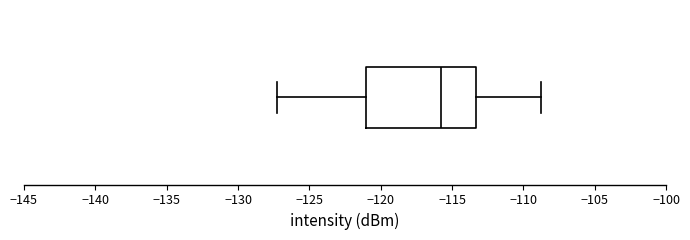

Transcribe this box plot: give where the median line is, the range the box spans, and where the two whiskers end, as read against the x-axis. The values are not printed on the chart, so give them approximately, as read against the axis.

median -116.0, box -121.0 to -113.5, whiskers -127.0 to -109.0